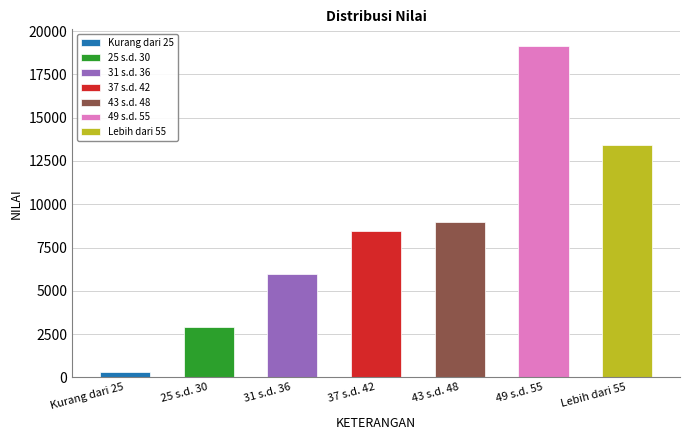

Rank the categories by value from lowest to highest.

Kurang dari 25, 25 s.d. 30, 31 s.d. 36, 37 s.d. 42, 43 s.d. 48, Lebih dari 55, 49 s.d. 55